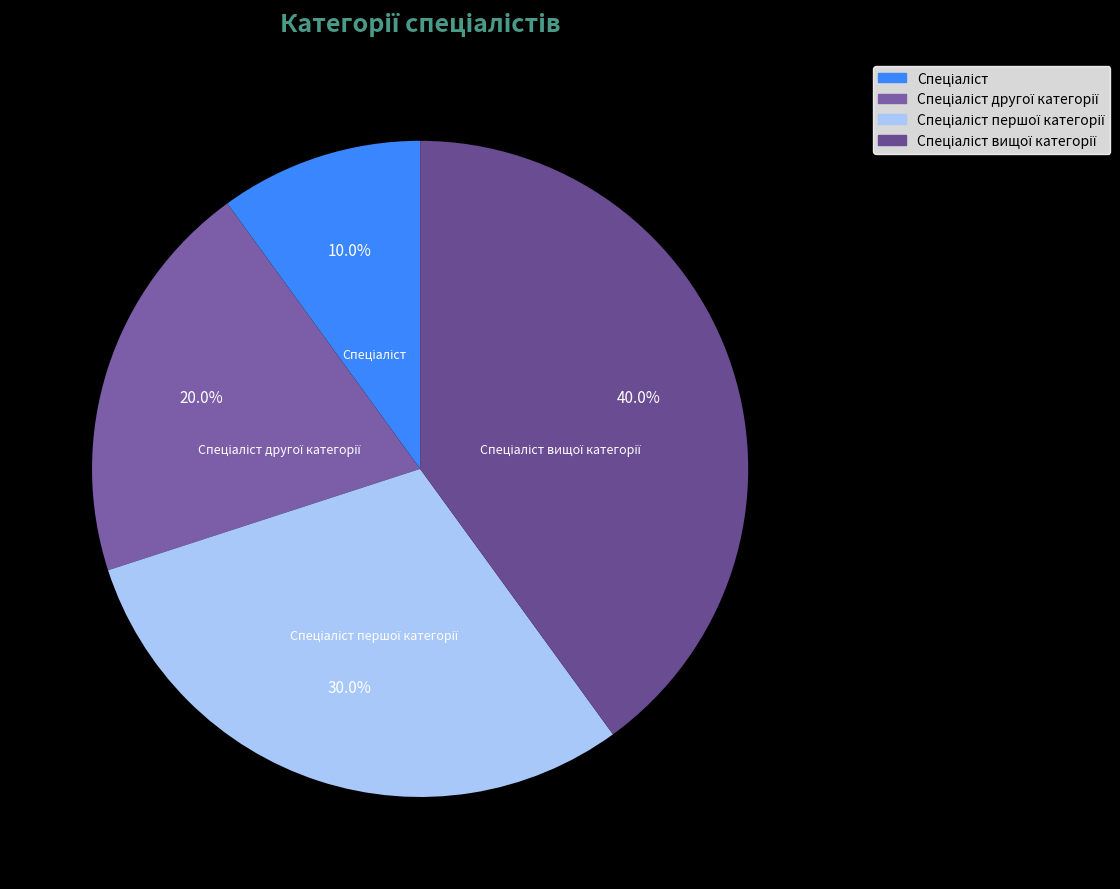

Is there a majority slice in this chart?

No